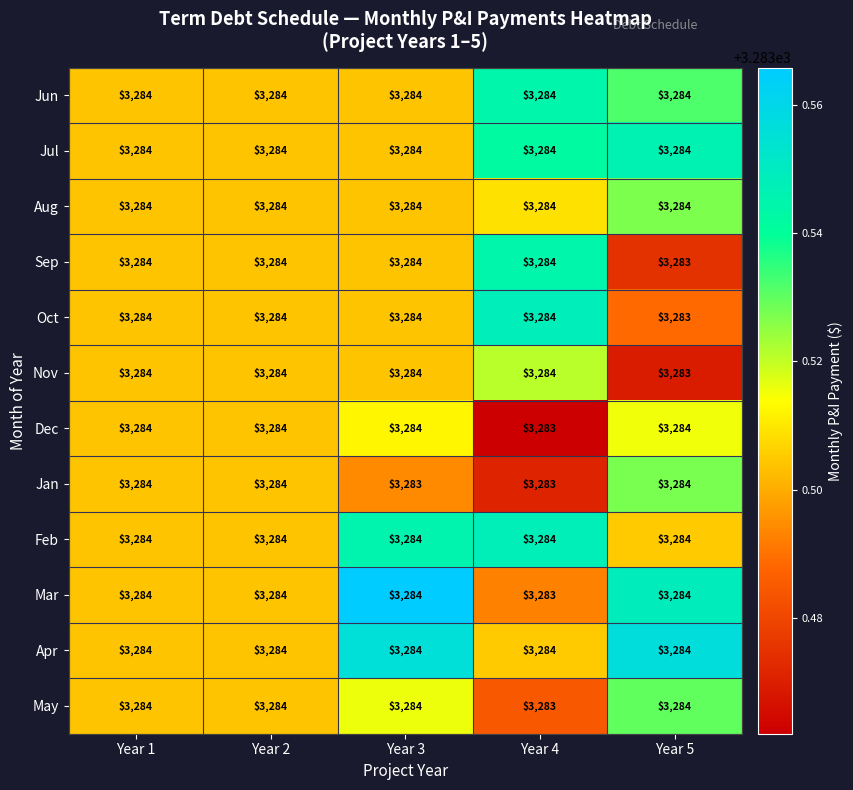

What is the maximum value shown in the chart?

3284